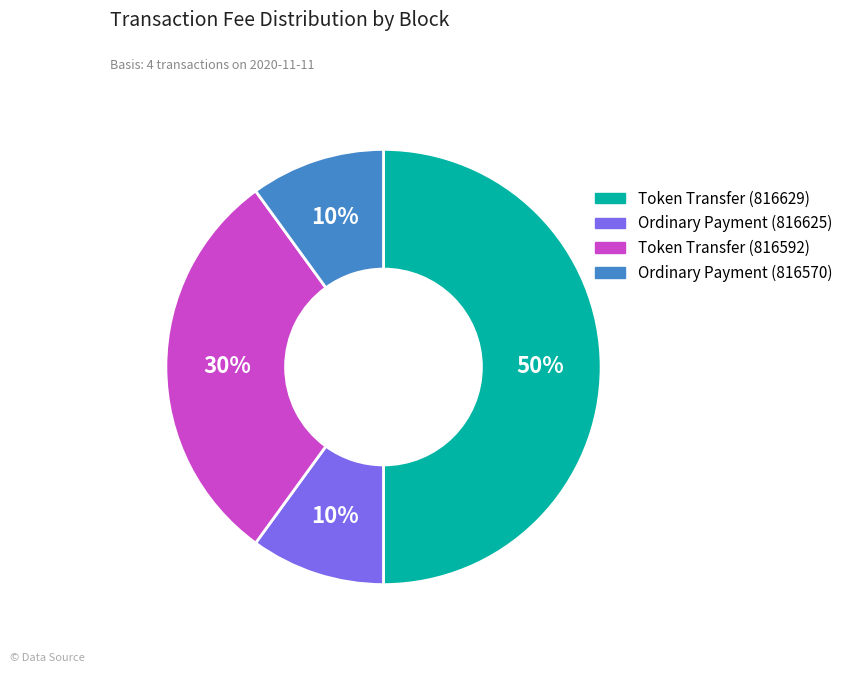

To the nearest percent, what is the difference between the Ordinary Payment (816625) and Token Transfer (816629) slice percentages?

40%